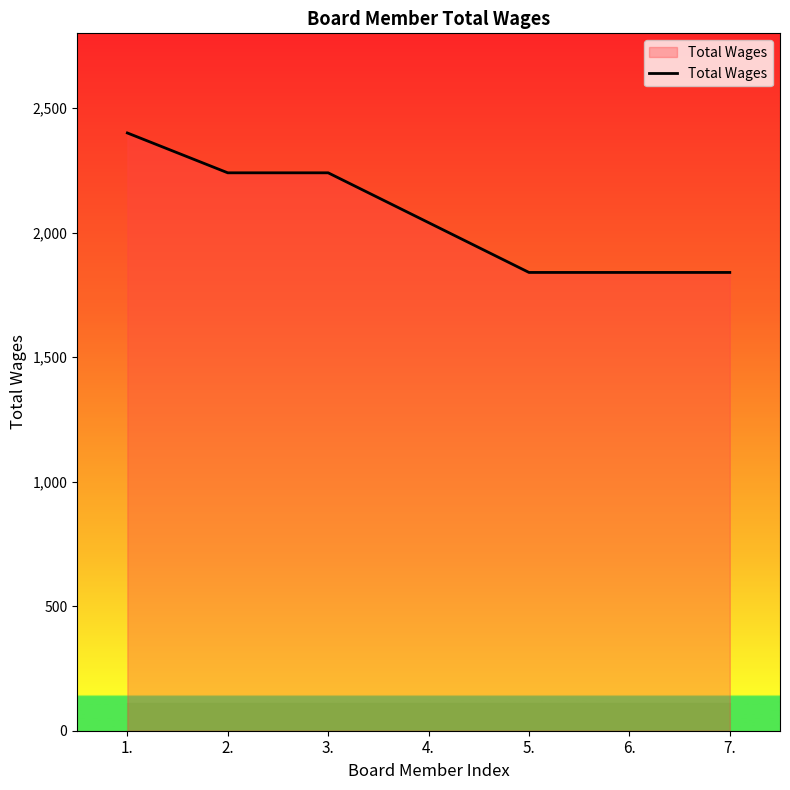

The value at 2. is 591. True or false?

False